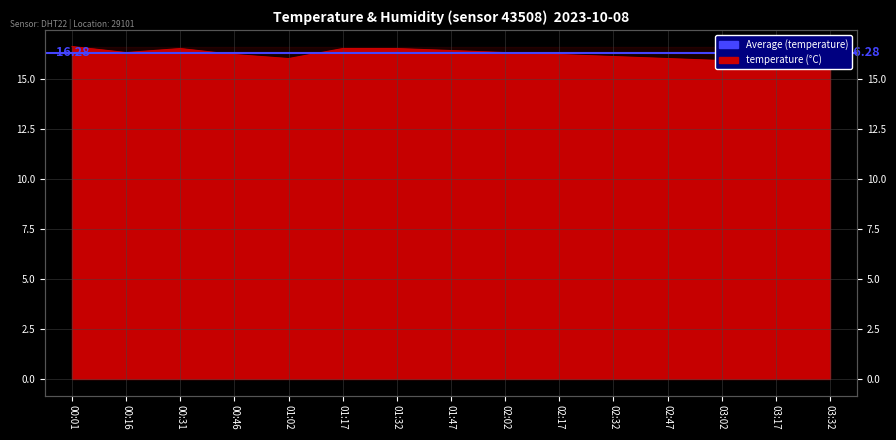

Which has a higher value, 01:17 or 01:02?

01:17